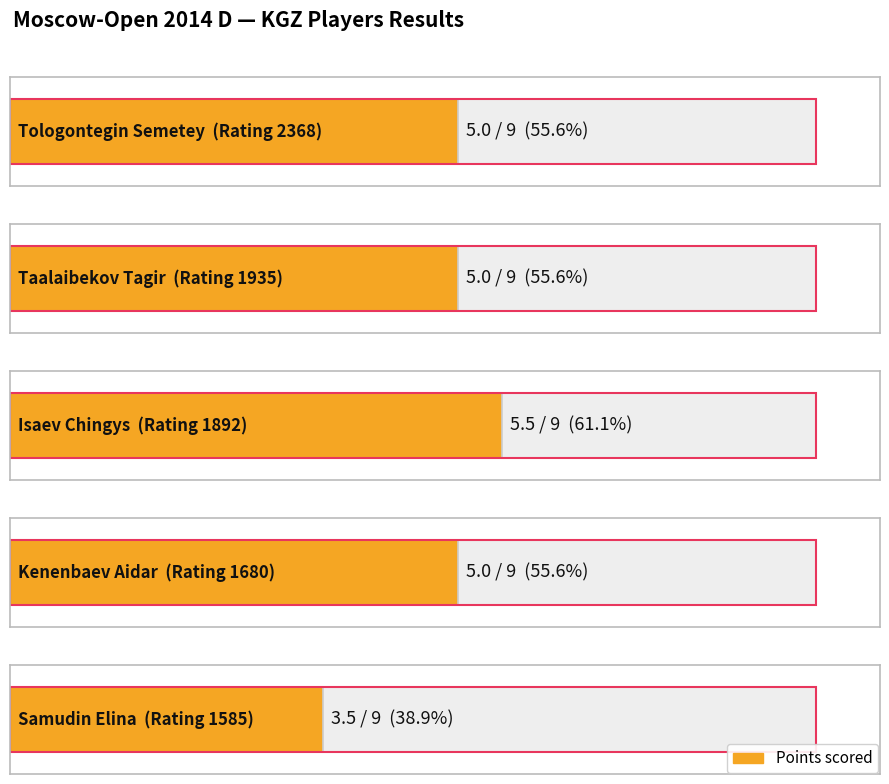

At which category does the chart reach its minimum across all series?

Samudin Elina